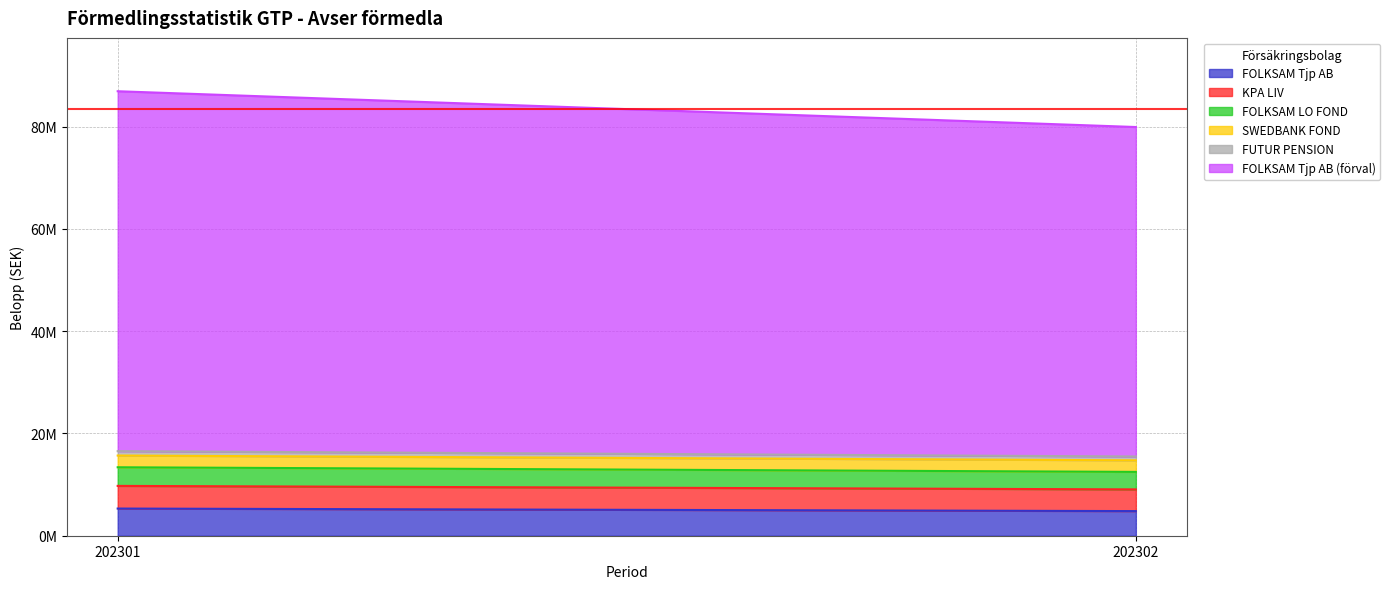

What is the smallest value displayed?

751027